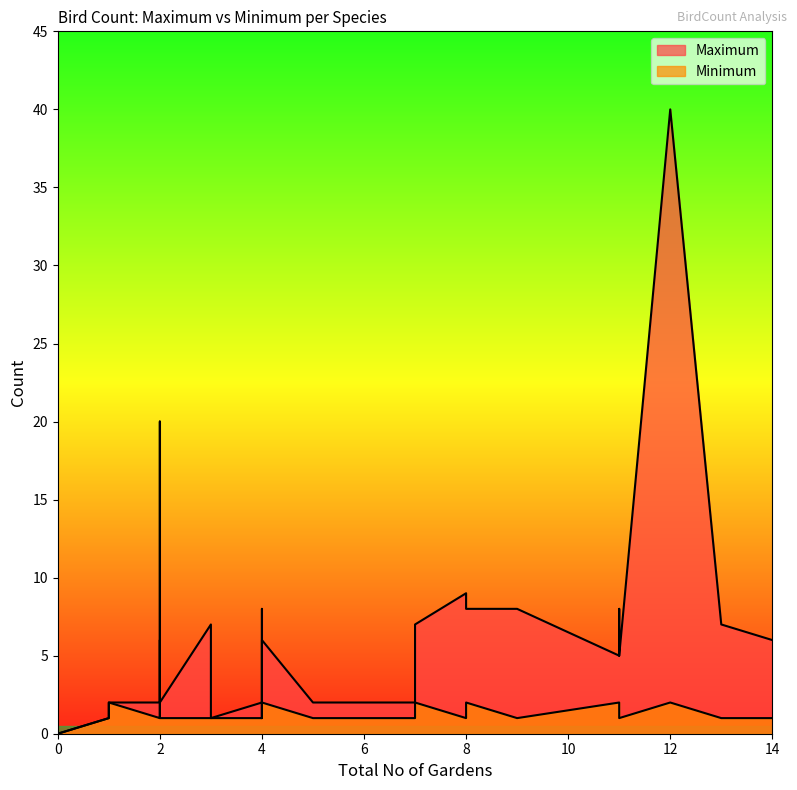

Where does the Minimum series first go above 1?

1